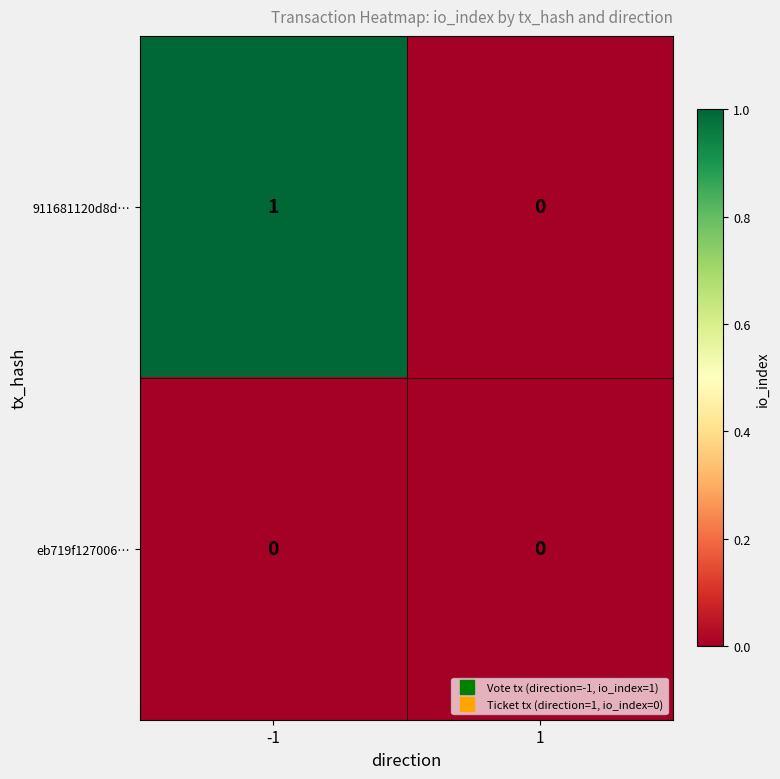

Reading left to right, transcribe all the data shown in this chart.

911681120d8d…: 1	0
eb719f127006…: 0	0